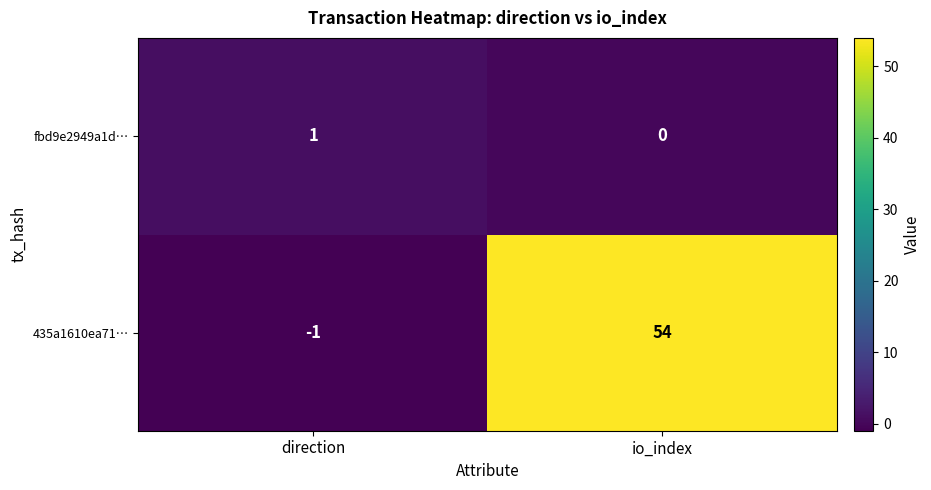

Where is fbd9e2949a1d… nearest to the value 0?

io_index